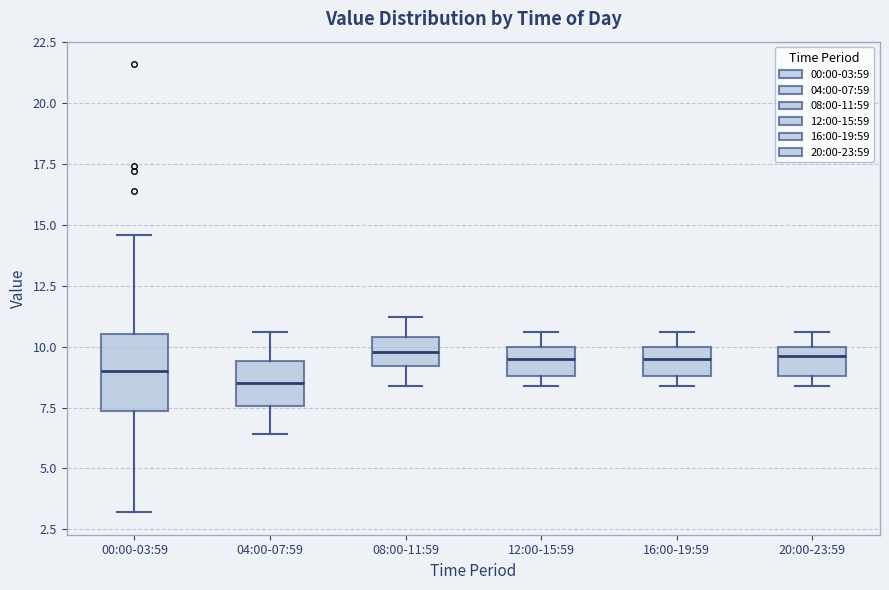

Comparing the boxes themselves (not the whiskers), which one is the tallest?

00:00-03:59